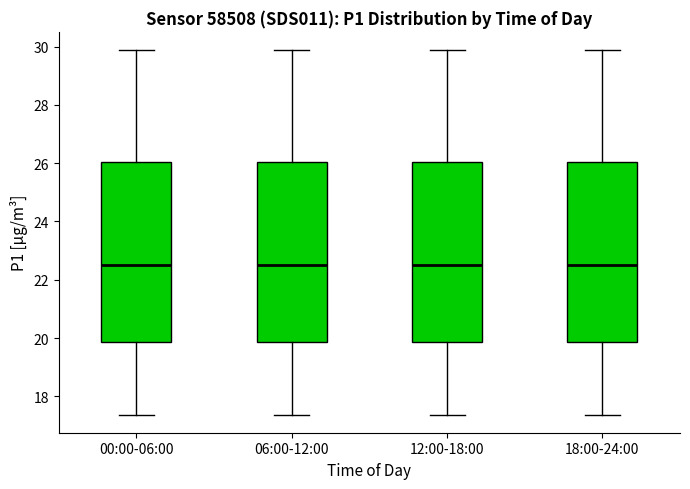

Reading left to right, transcribe this box plot: for each box, give where its median line is, the range the box spans, and where its two whiskers end, as read against the y-axis. The values are not printed on the chart, so give them approximately, as read against the axis.

00:00-06:00: median 22.6, box 19.8 to 26.0, whiskers 17.4 to 29.8
06:00-12:00: median 22.6, box 19.8 to 26.0, whiskers 17.4 to 29.8
12:00-18:00: median 22.6, box 19.8 to 26.0, whiskers 17.4 to 29.8
18:00-24:00: median 22.6, box 19.8 to 26.0, whiskers 17.4 to 29.8